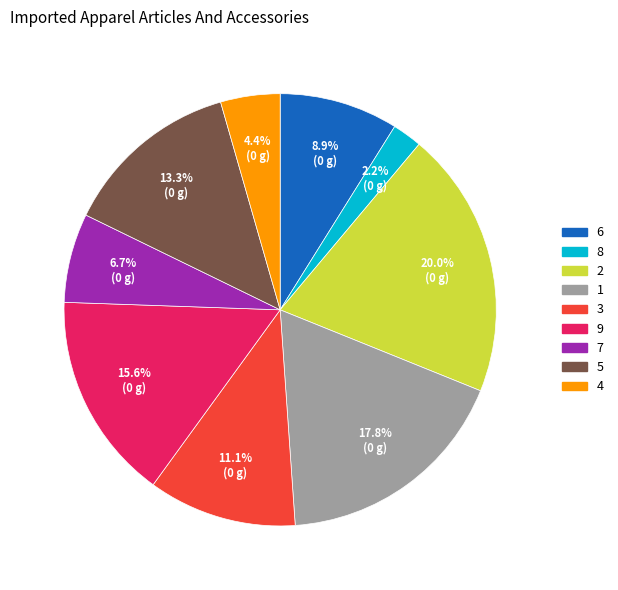

Rank the categories by value from highest to lowest.

2, 1, 9, 5, 3, 6, 7, 4, 8